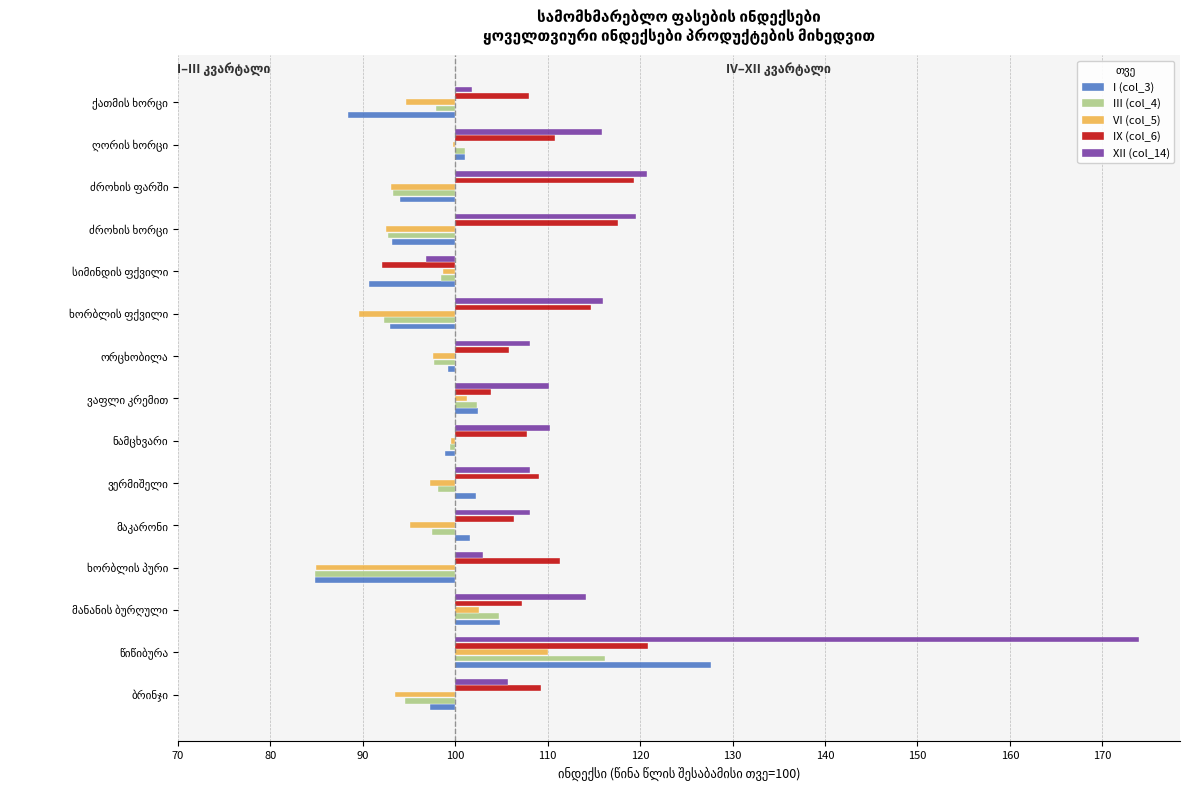

What are all the series names shown in the legend?

I (col_3), III (col_4), VI (col_5), IX (col_6), XII (col_14)